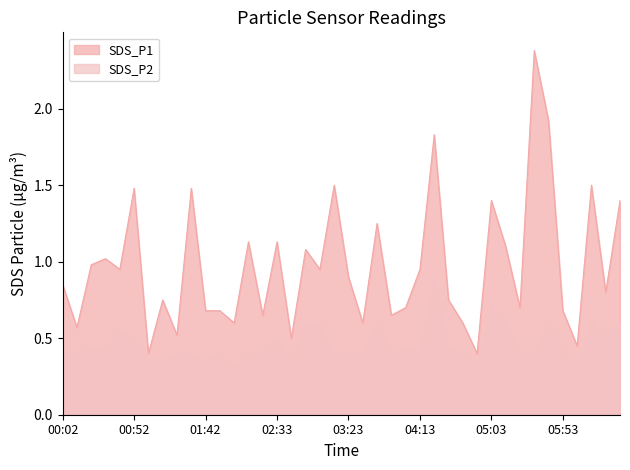

Is the value of SDS_P1 at 04:03 greater than the value of SDS_P2 at 02:53?

Yes